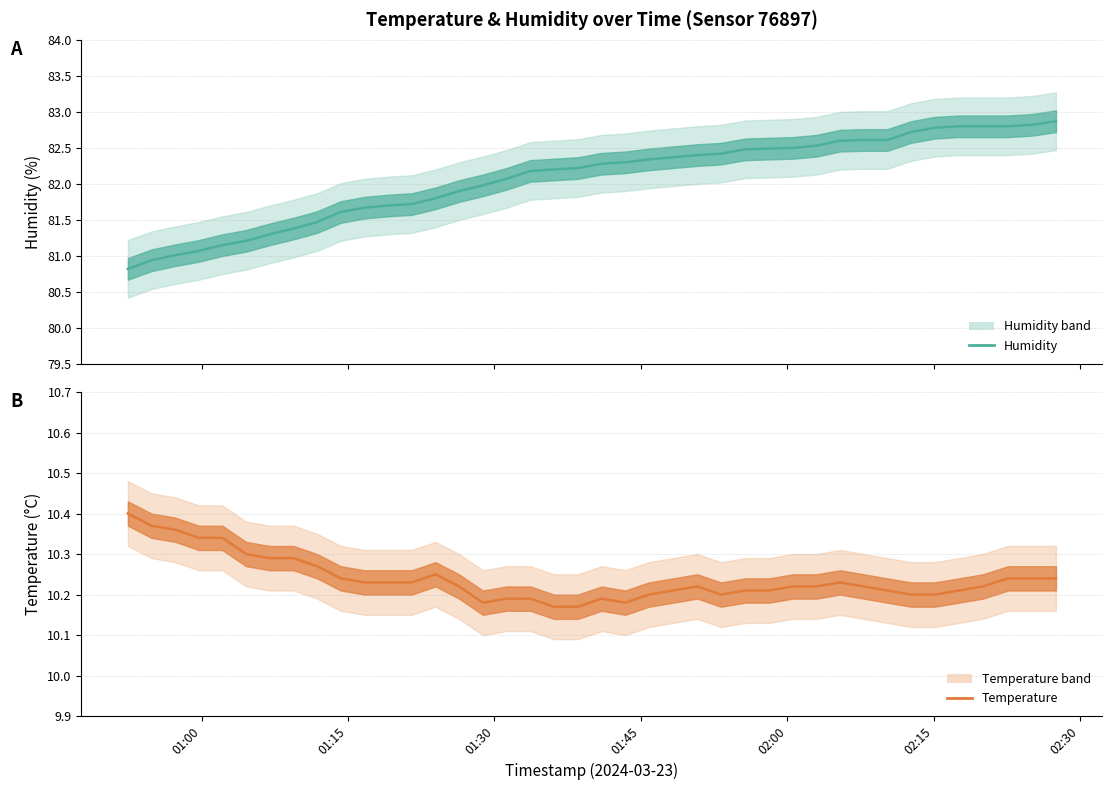

List the series in order of their peak value, highest first.

humidity, temperature